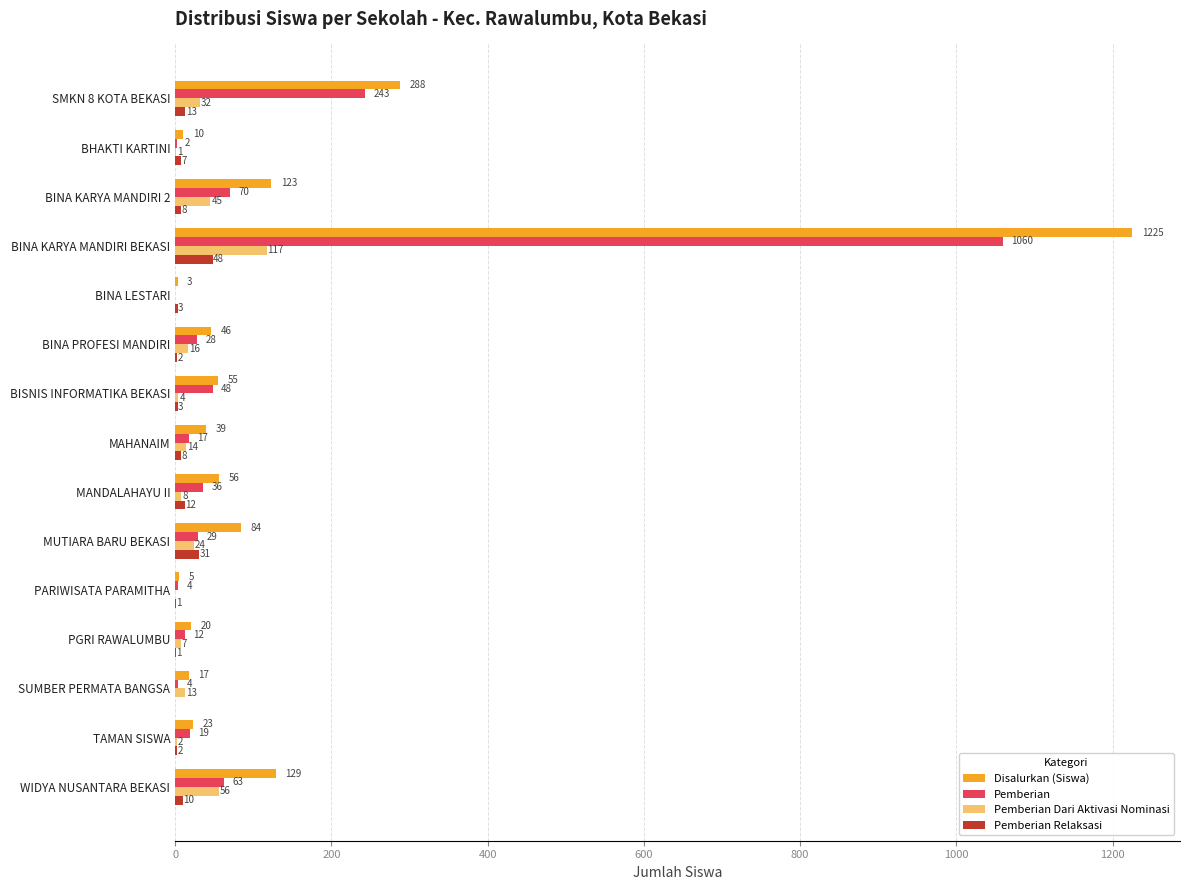

What is the sum of all Pemberian values?

1635